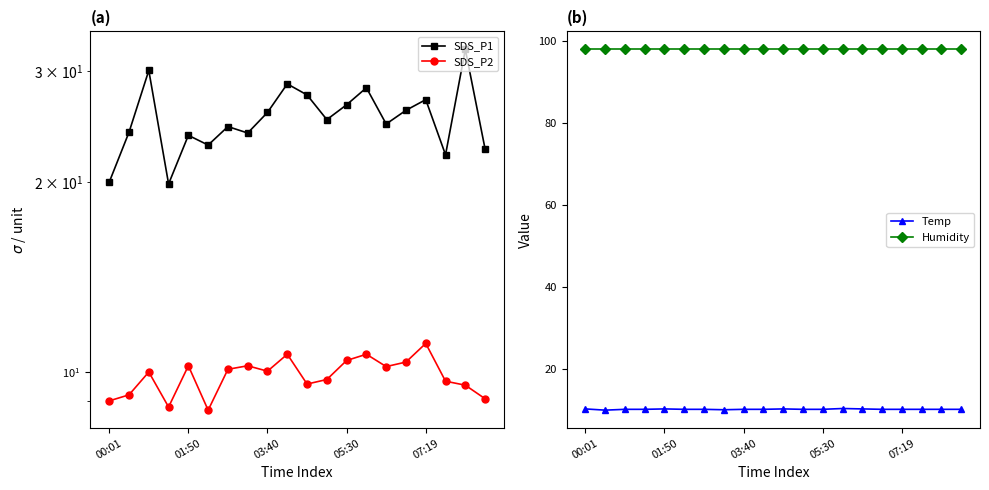

What is the value of the Humidity point at the 14th from the left?

98.0